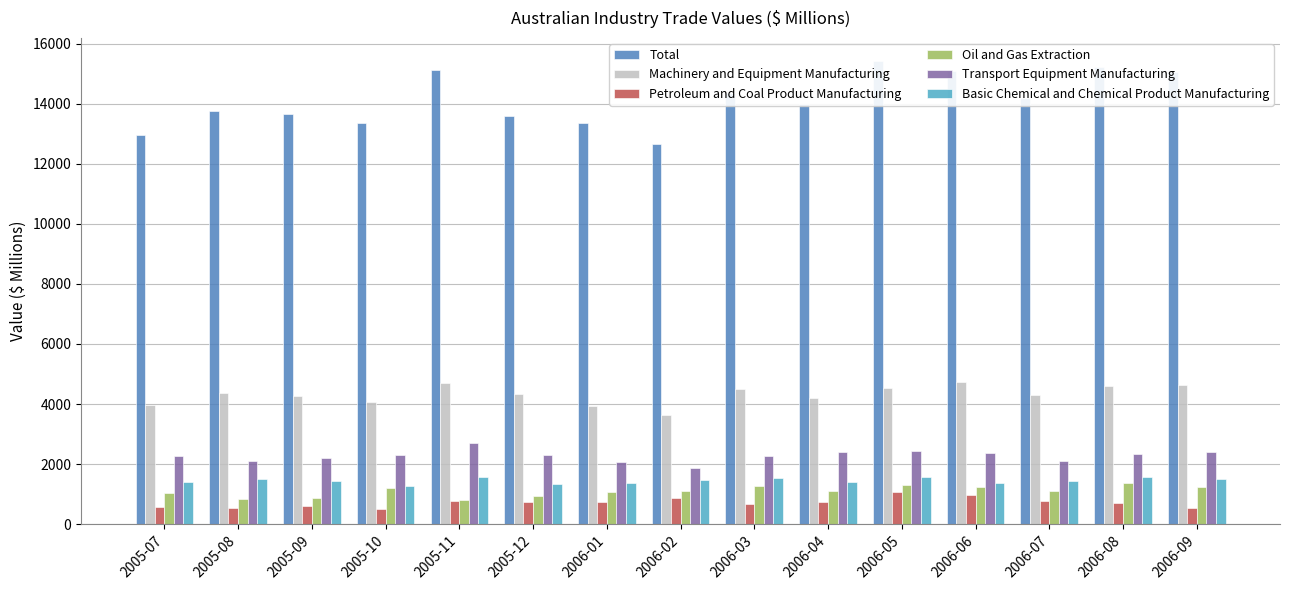

Does the chart contain stacked bars?

No